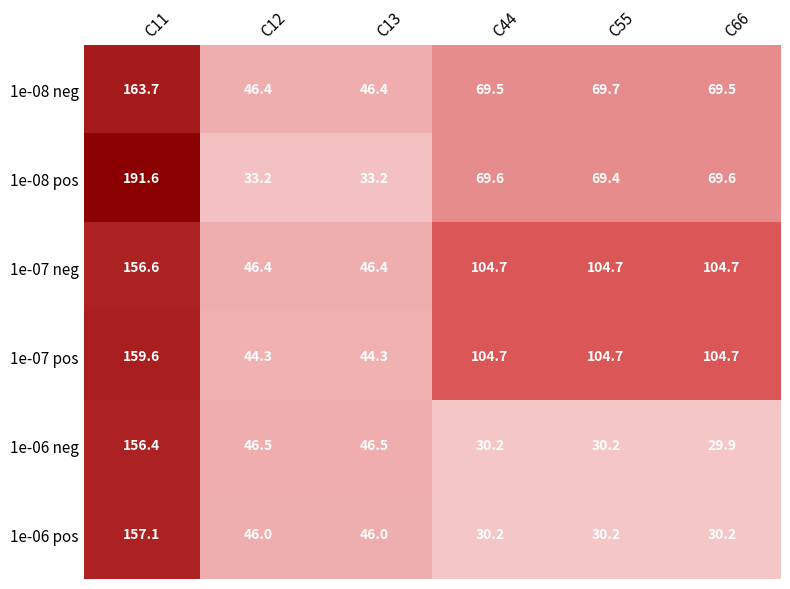

The 1e-07 neg series shows 104.7 at C66. True or false?

True